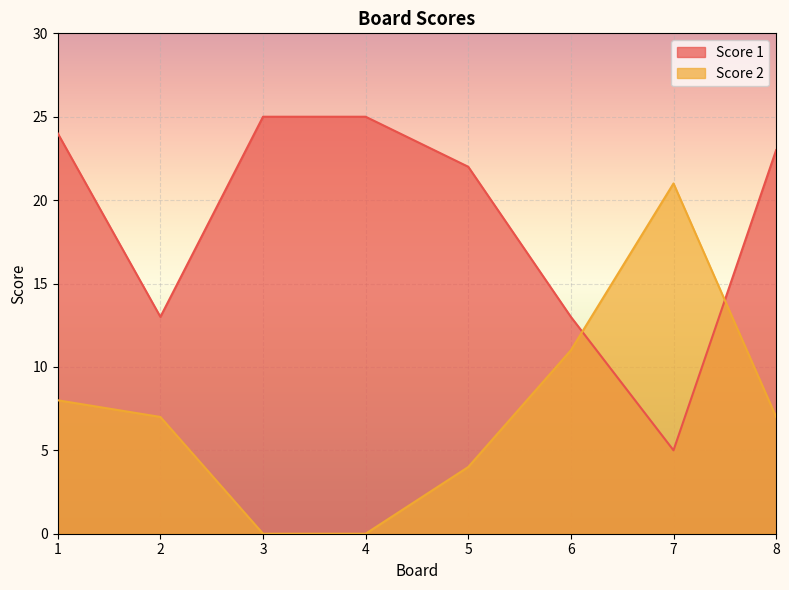

What is the average value of the Score 2 series?

7